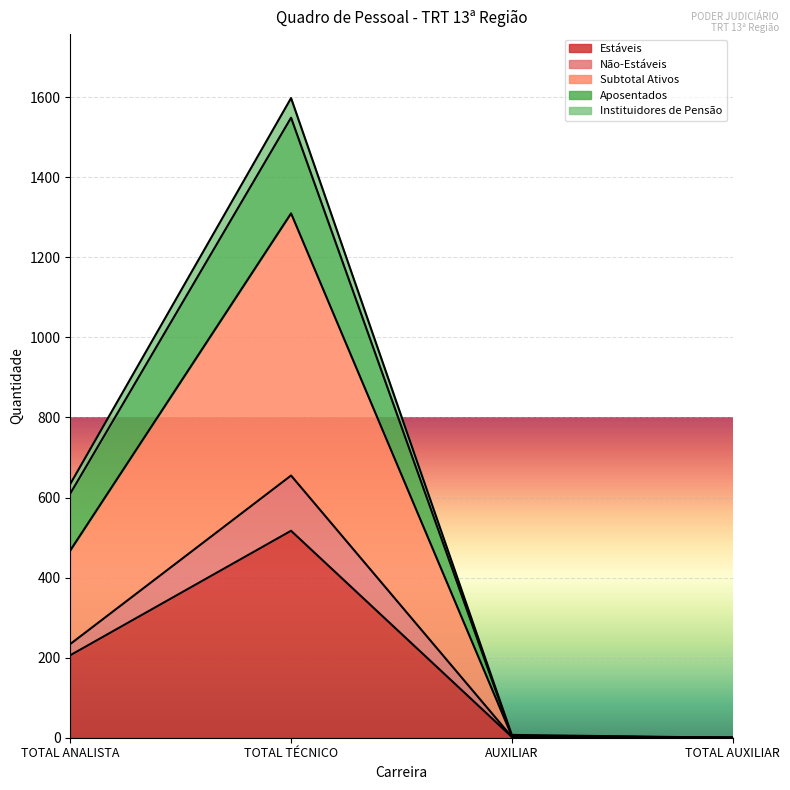

What is the average value of the Estáveis series?

181